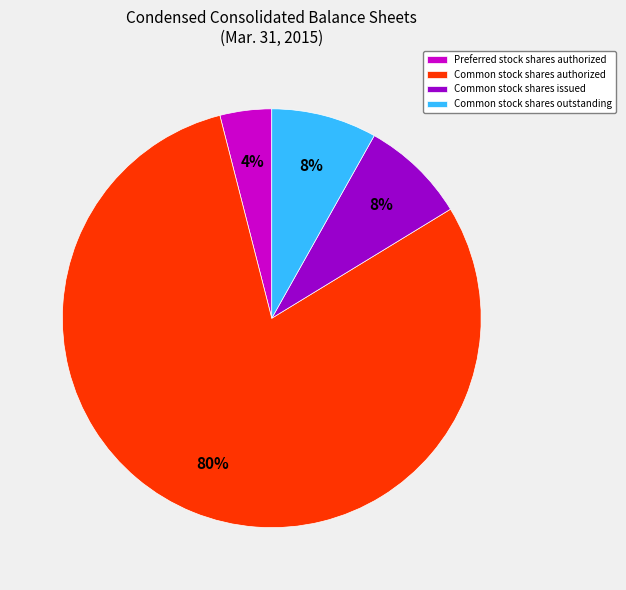

True or false: Common stock shares outstanding accounts for 8% of the total.

True